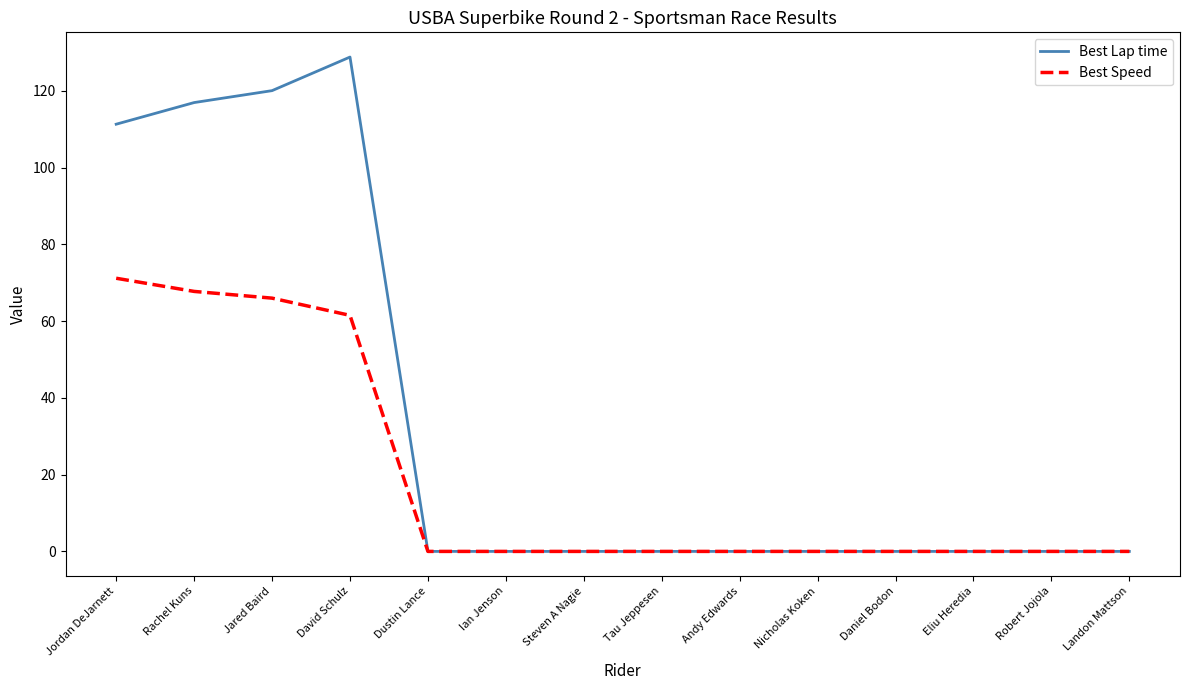

Which series has the largest range (max minus min)?

Best Lap time